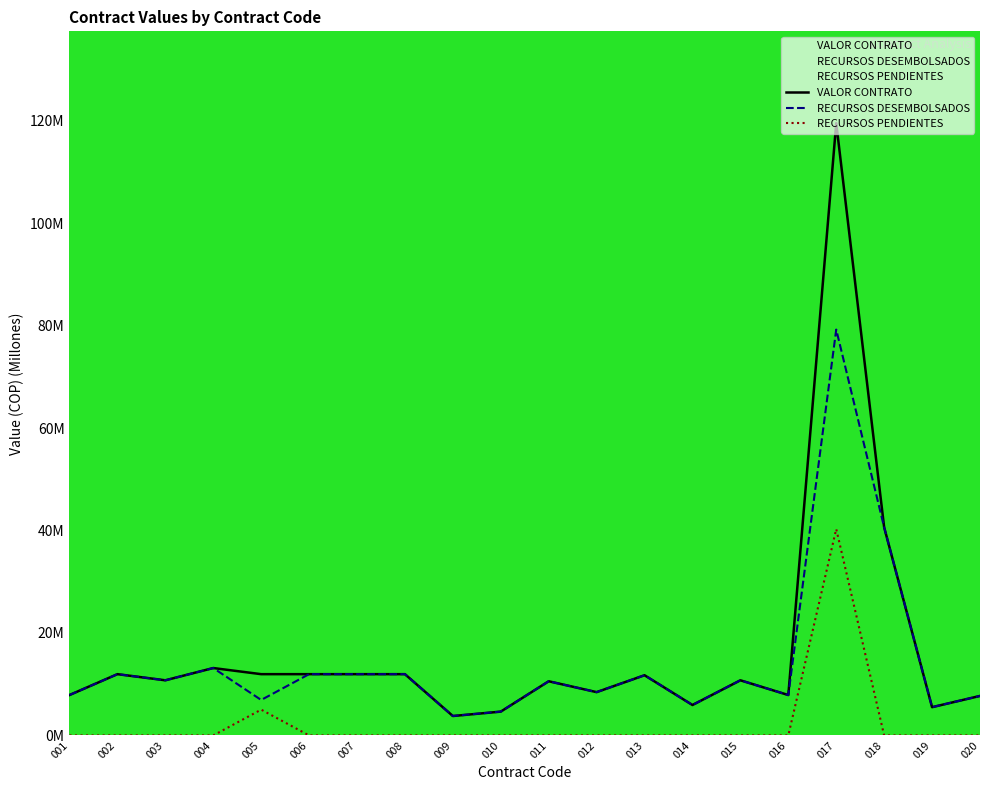

Between 008 and 010, which series saw the biggest shift?

VALOR CONTRATO